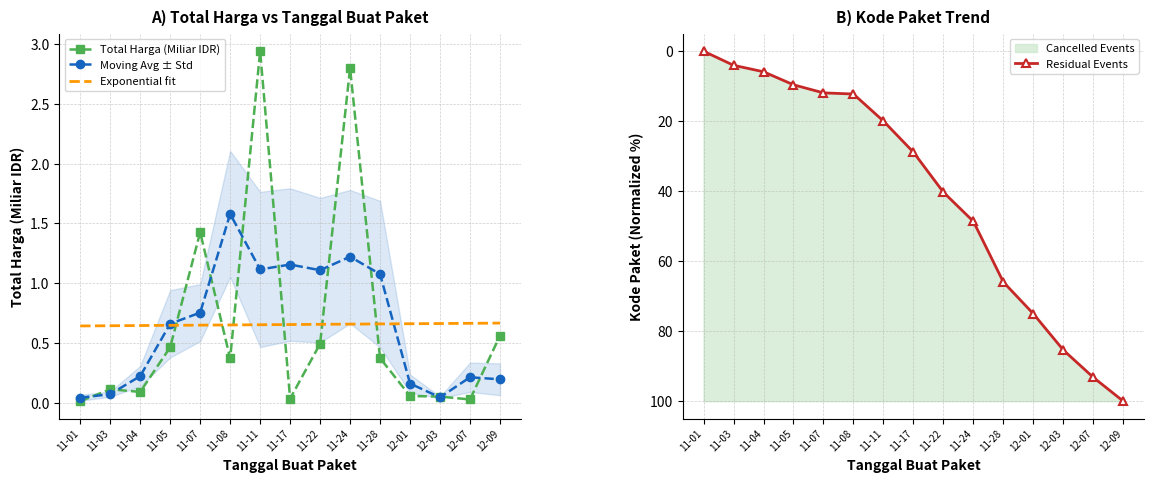

How many data points does each series have?

15